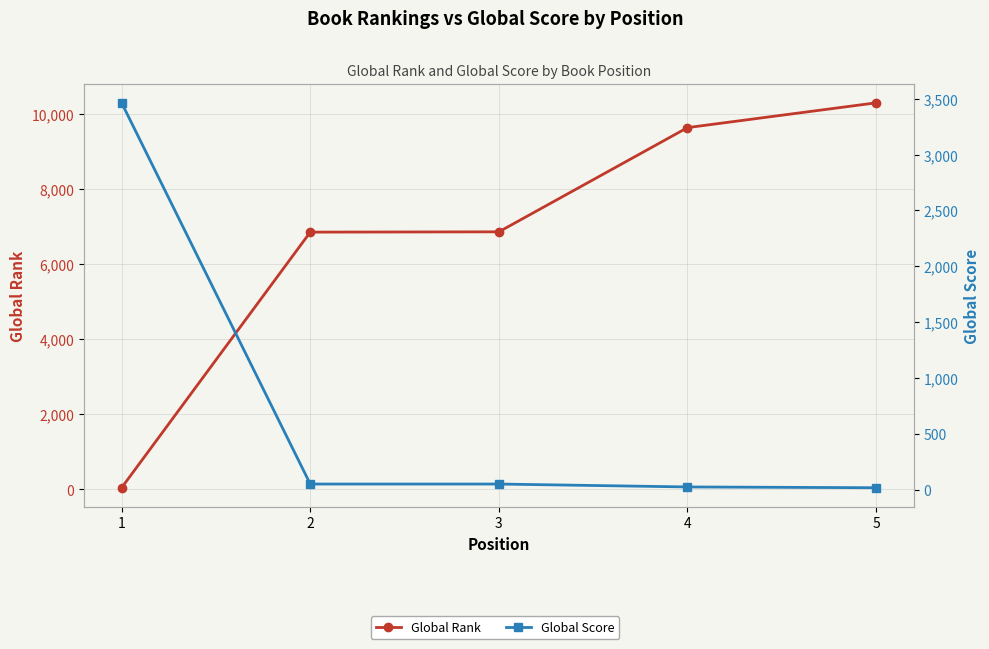

What is the difference between the Global Score values at 1 and 5?

3447